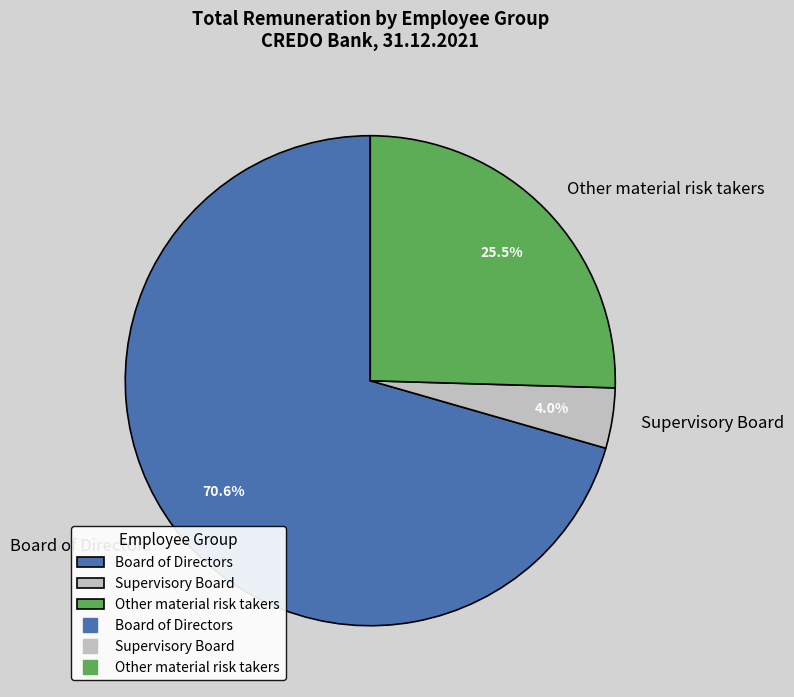

Is there a majority slice in this chart?

Yes